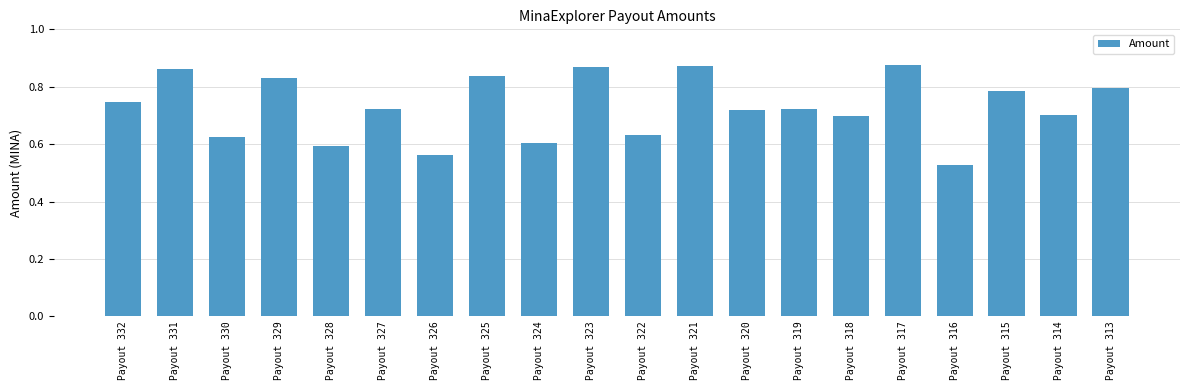

At which label is the value closest to 0?

Payout 316